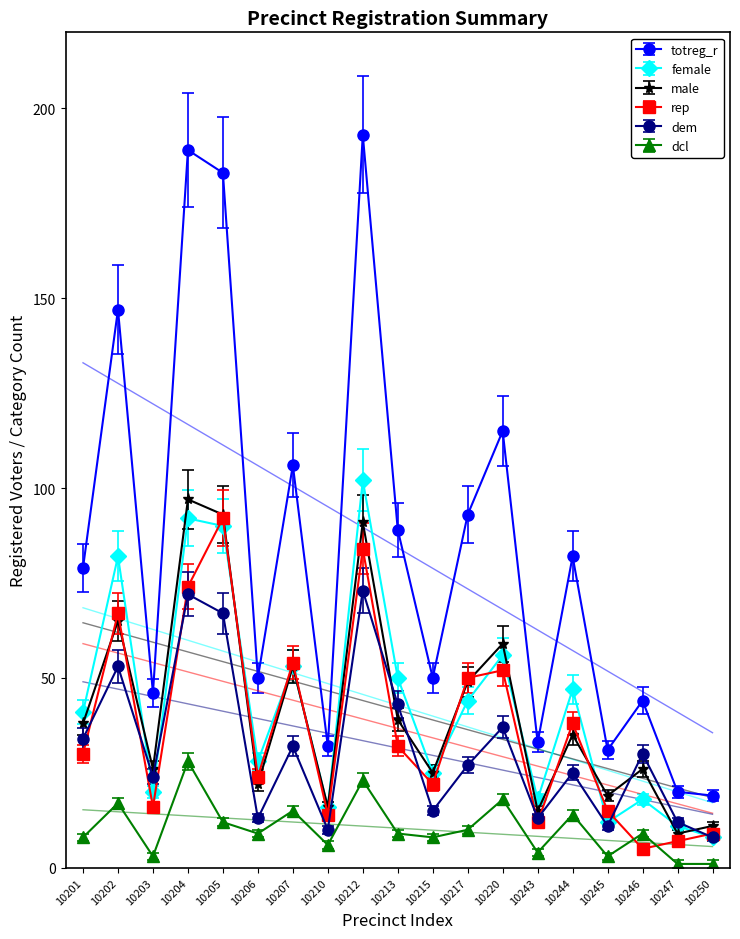

What is the spread (max minus min) of values at 10205?

171